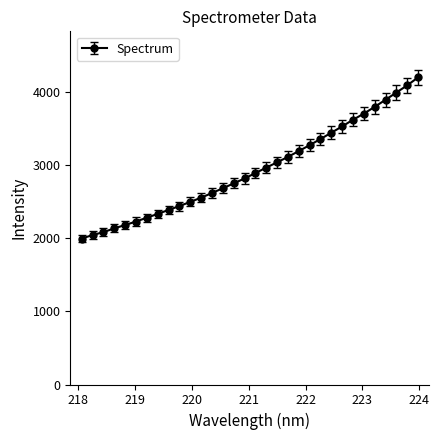

What is the smallest value displayed?

1994.5